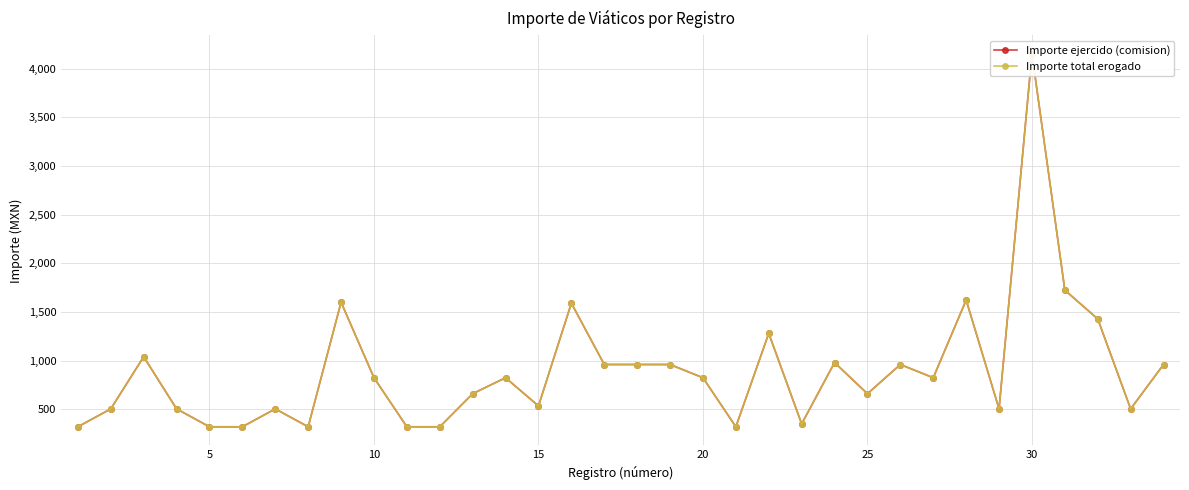

How many lines are shown in the chart?

2